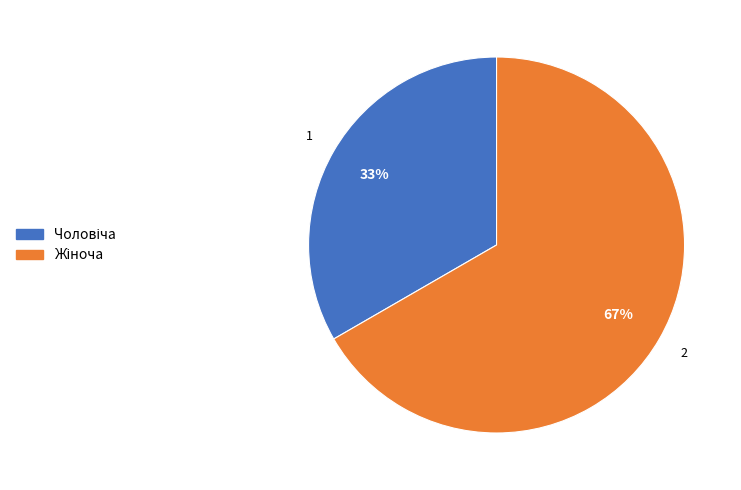

Does any single category account for the majority?

Yes